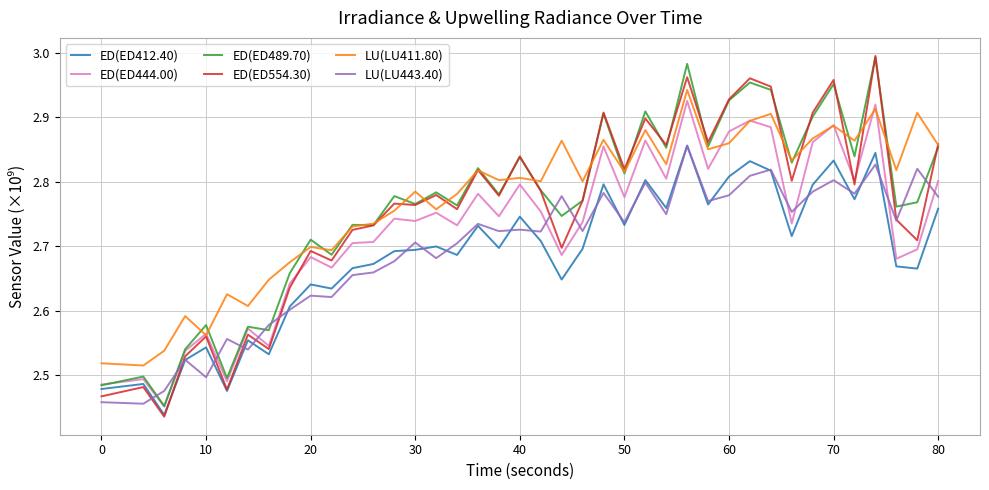

Which series has the widest spread of values?

ED(ED554.30)